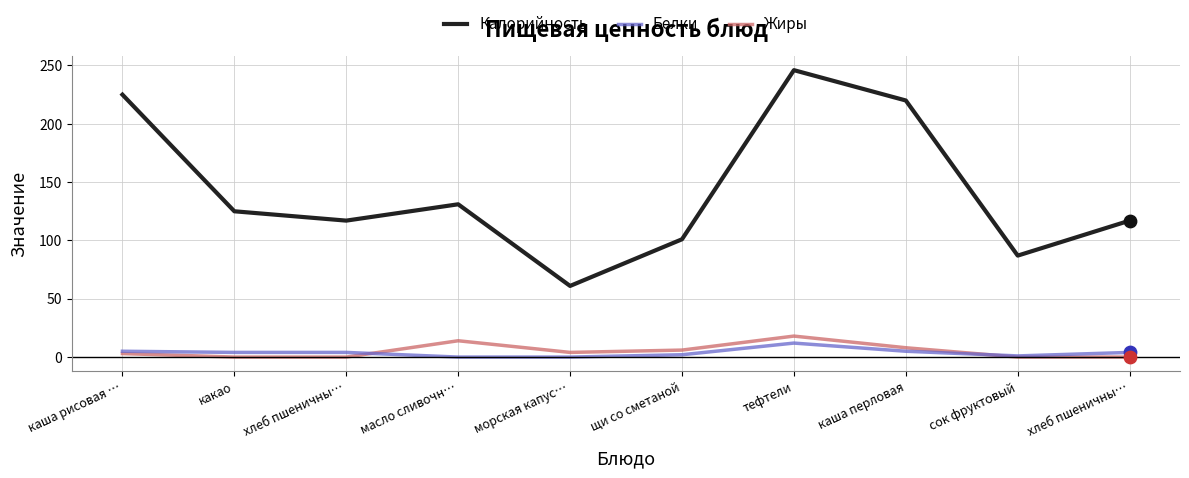

Which series has the largest total across all categories?

Калорийность